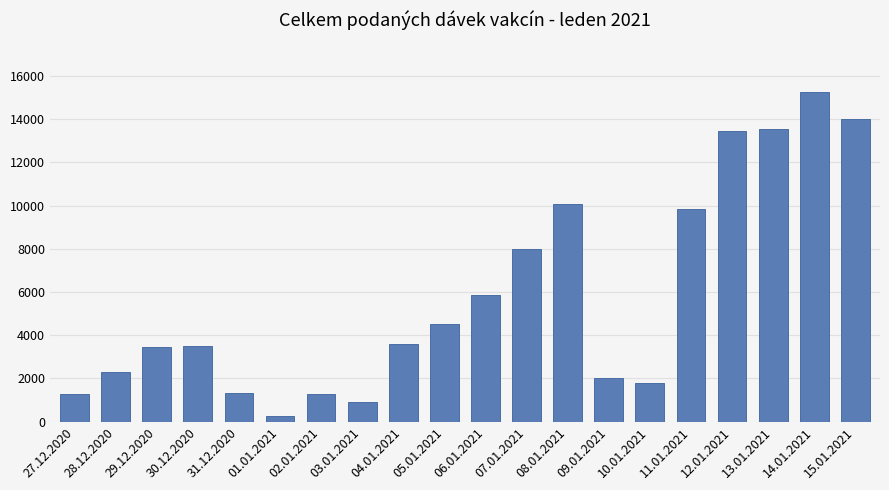

Between 31.12.2020 and 05.01.2021, which is larger?

05.01.2021